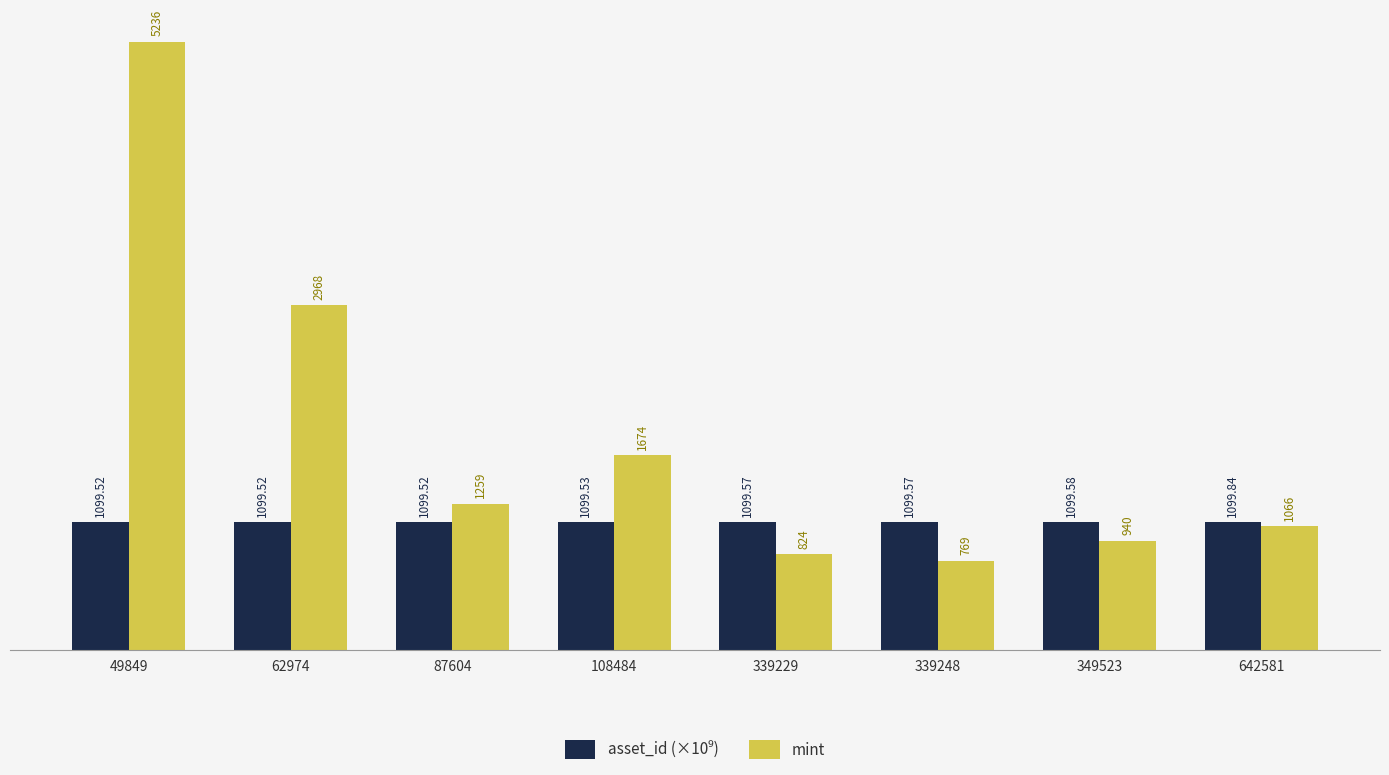

At how many categories does at least one series exceed 1419?

3